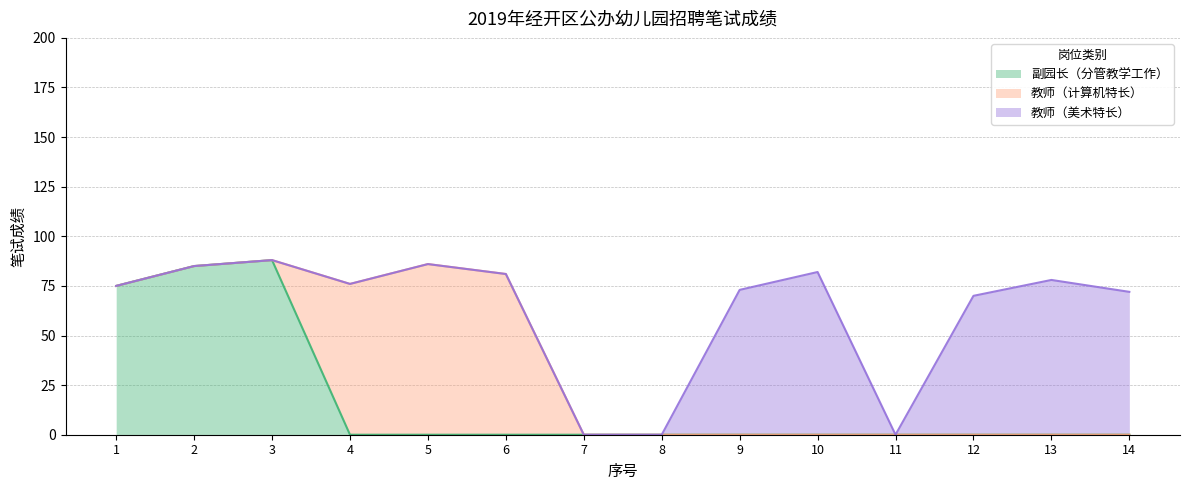

What is the difference between the maximum and minimum values in the 副园长（分管教学工作） series?

88